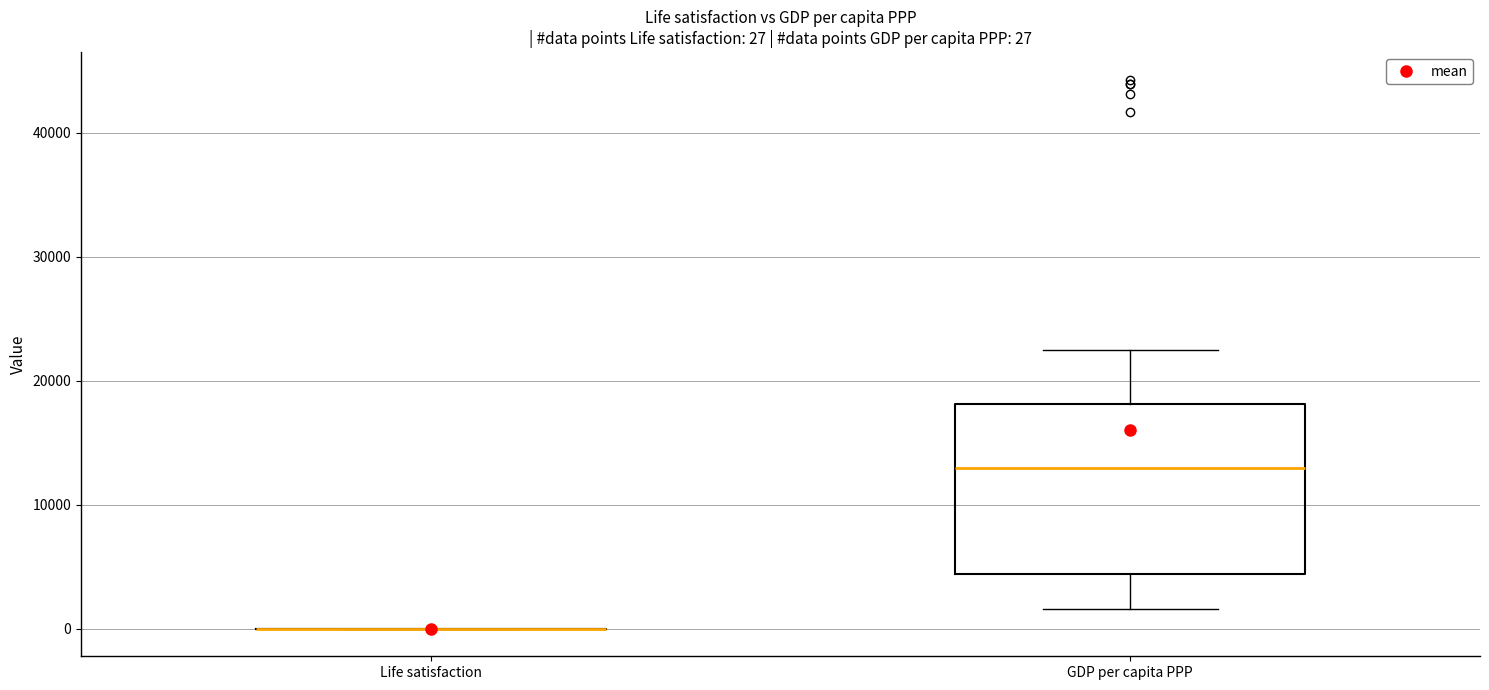

Which box is the tallest, from its lower edge to its upper edge?

GDP per capita PPP